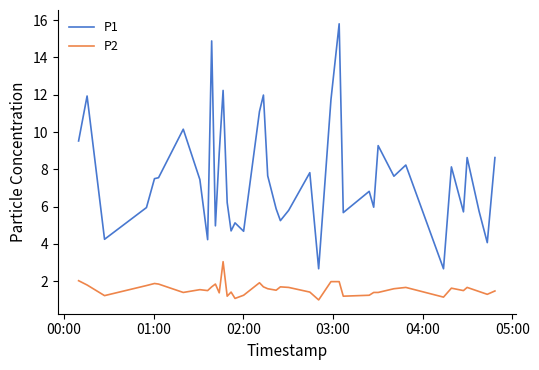

Which series has the largest total across all categories?

P1